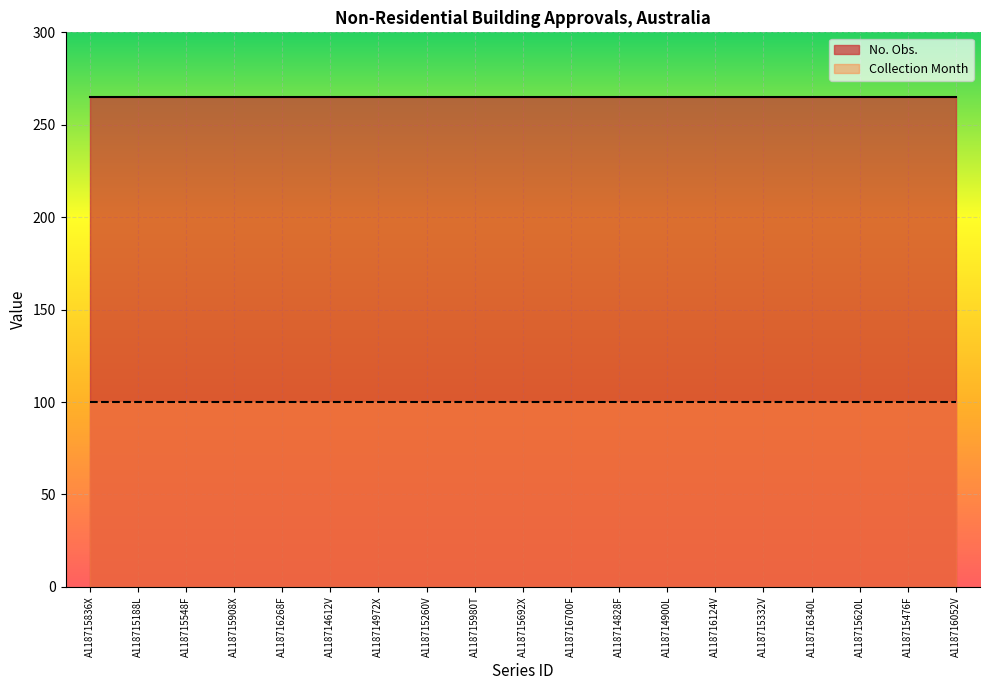

At A118714972X, list the series in order from largest to smallest.

No. Obs., Collection Month